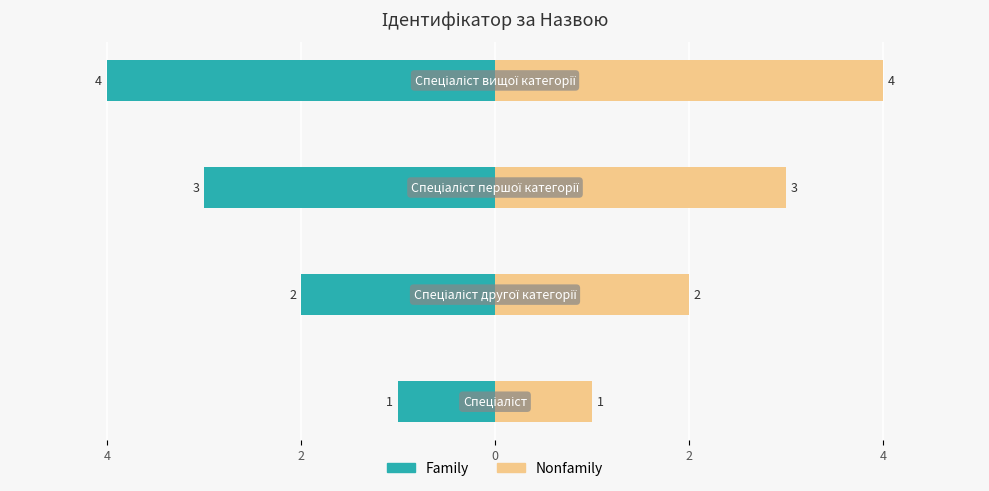

What is the spread (max minus min) of values at 0?

8